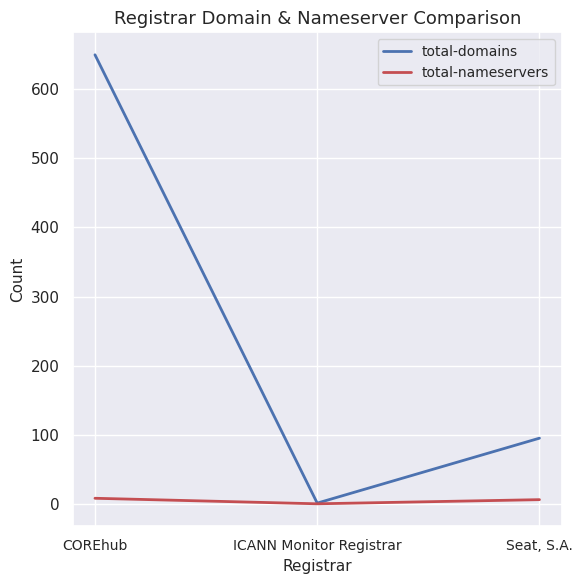

Between COREhub and ICANN Monitor Registrar, which series saw the biggest shift?

total-domains